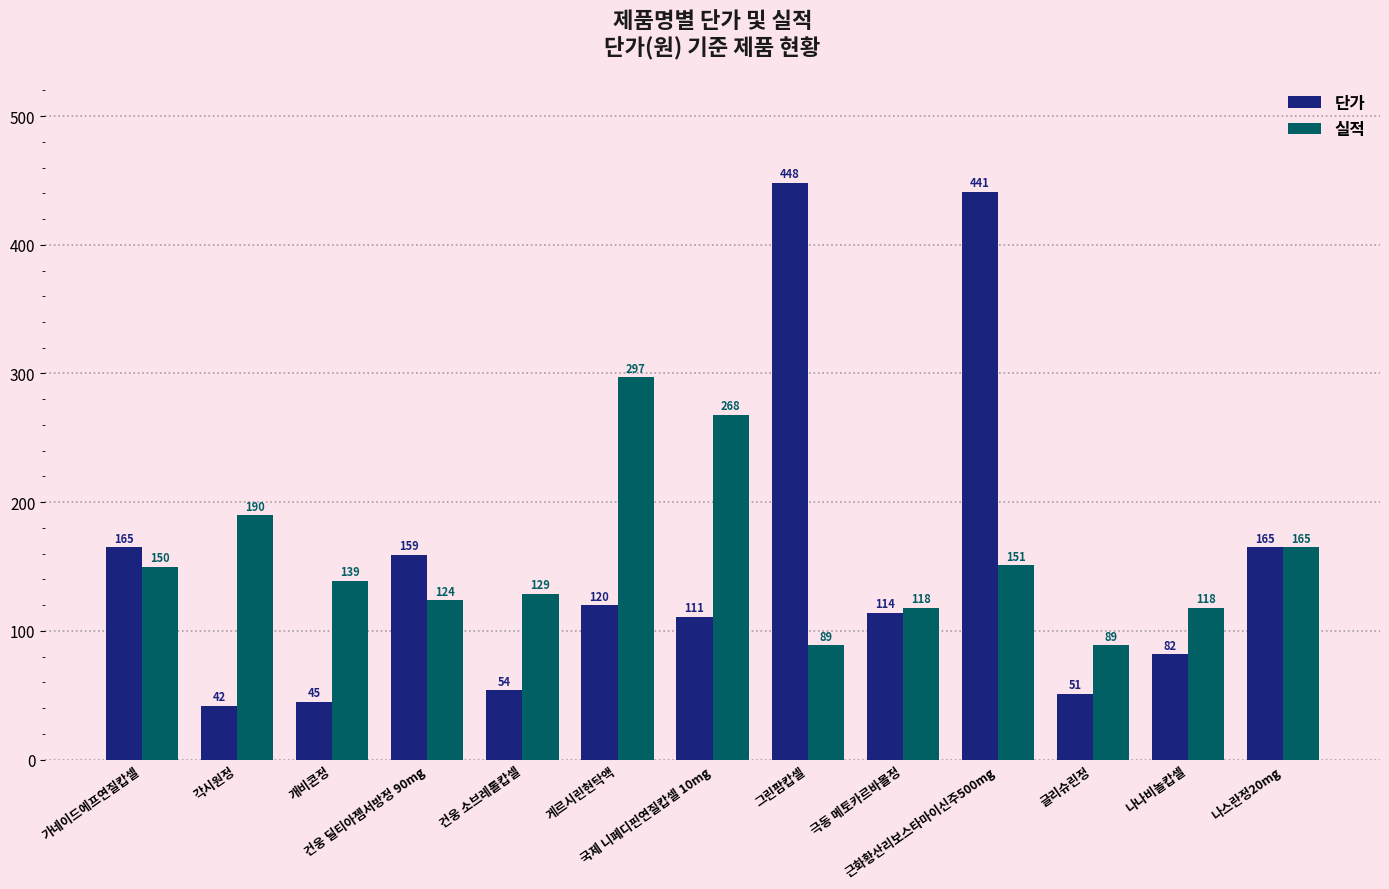

Rank the series by their maximum value, from lowest to highest.

실적, 단가